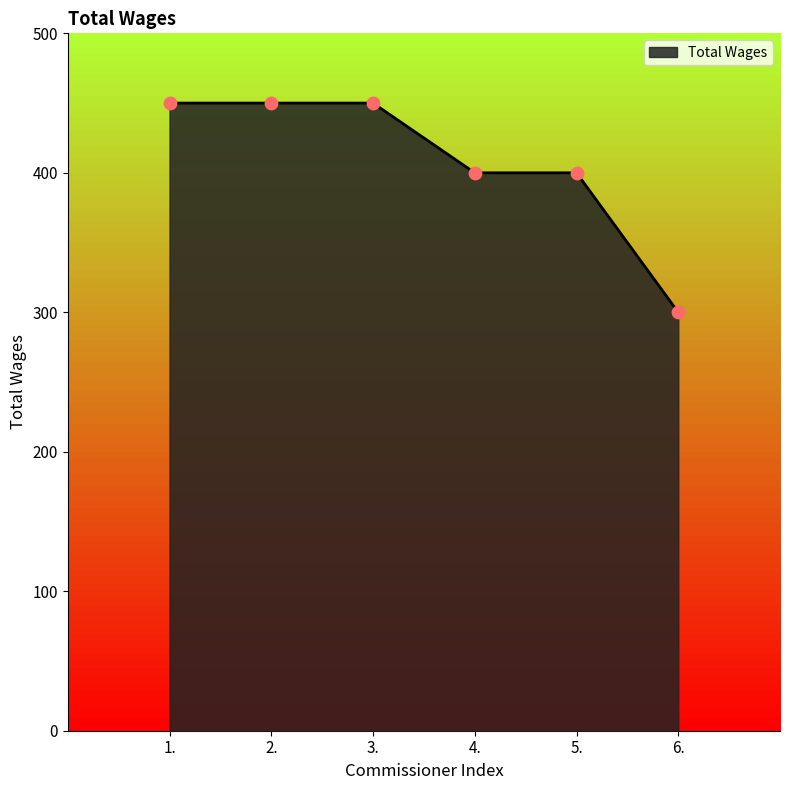

Between 6. and 5., which is larger?

5.